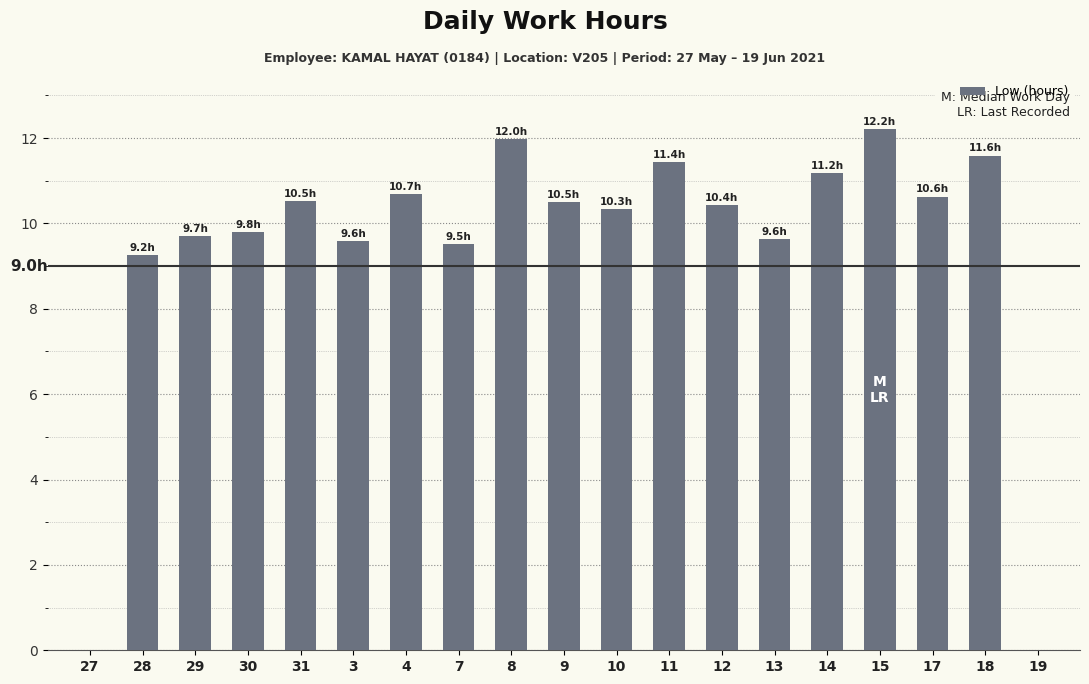

What is the ratio of the value at 9 to the value at 15?

0.9